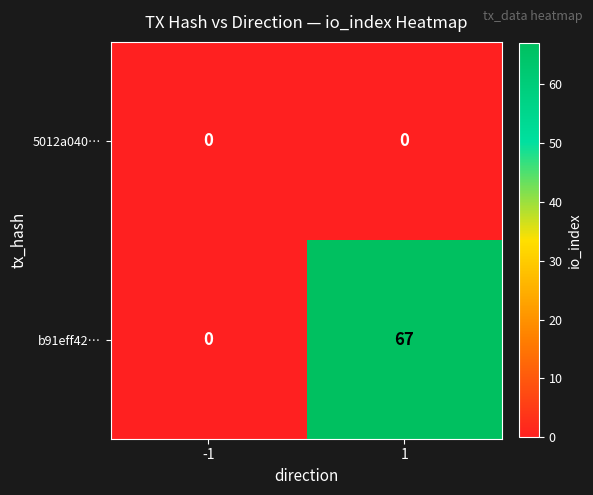

Which series has the largest total across all categories?

b91eff42…